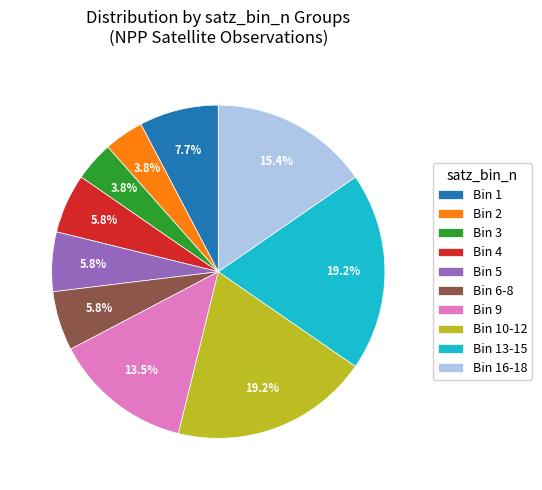

Combined, do Bin 16-18 and Bin 13-15 account for over 50%?

No